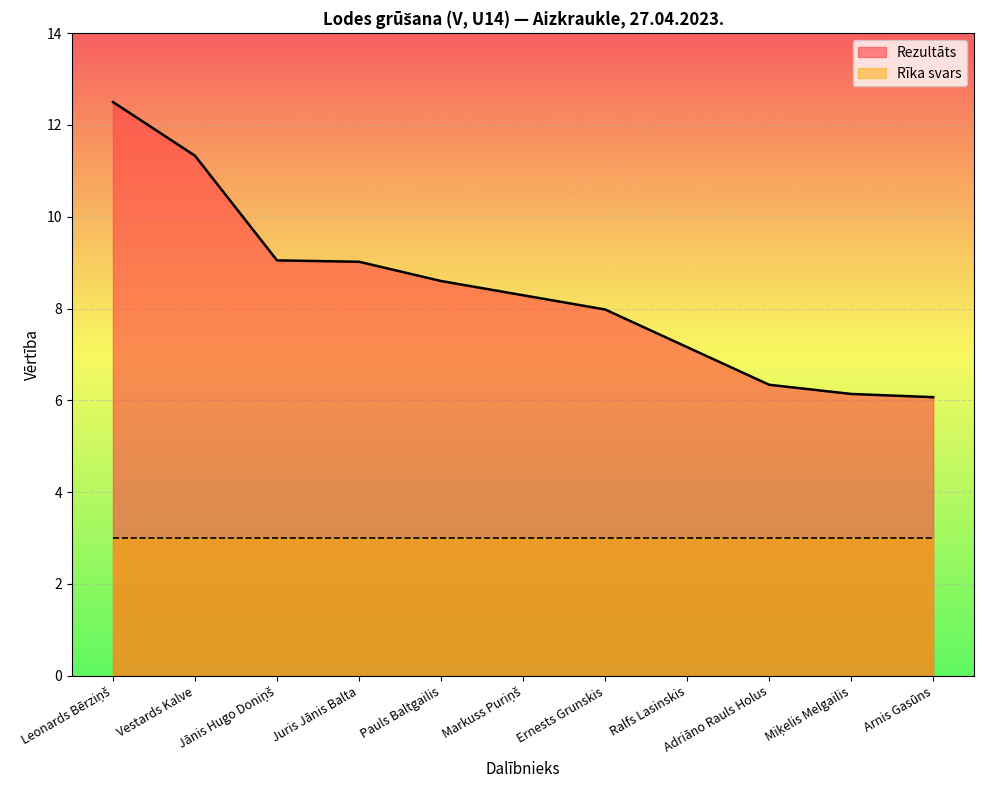

What is the change in value from Markuss Puriņš to Miķelis Melgailis?

-2.1